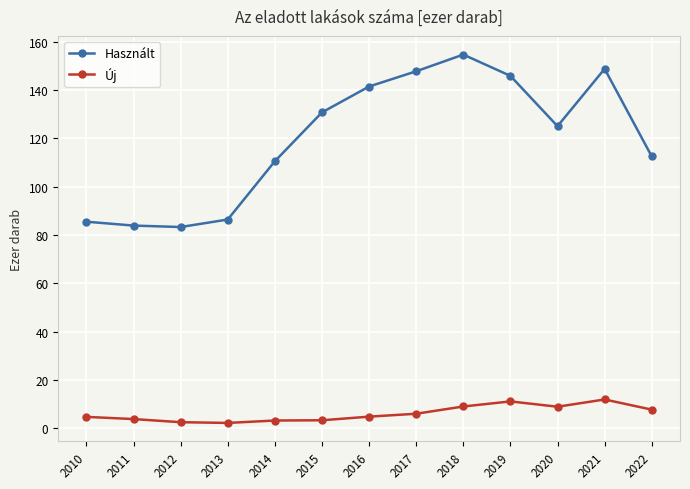

What is the difference between the highest and lowest values at 2011?

80.0